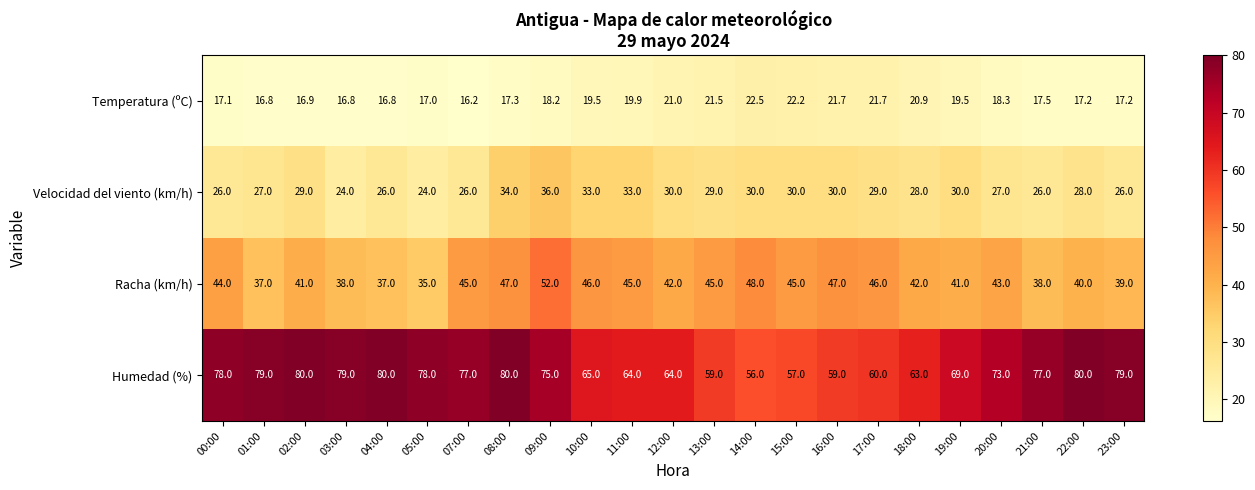

Rank the series at 22:00 from highest to lowest value.

Humedad (%), Racha (km/h), Velocidad del viento (km/h), Temperatura (ºC)